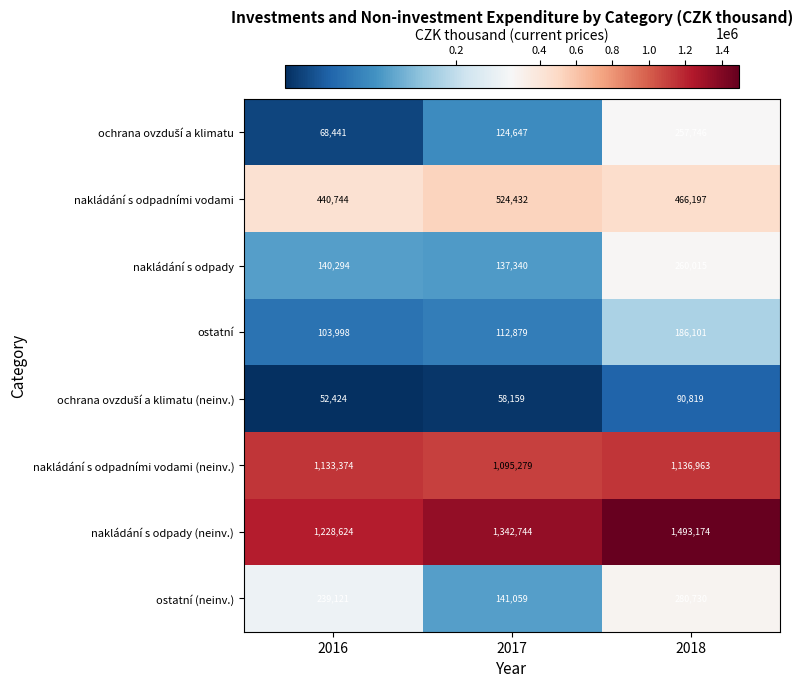

List the labels in order of nakládání s odpady value, largest first.

2018, 2016, 2017